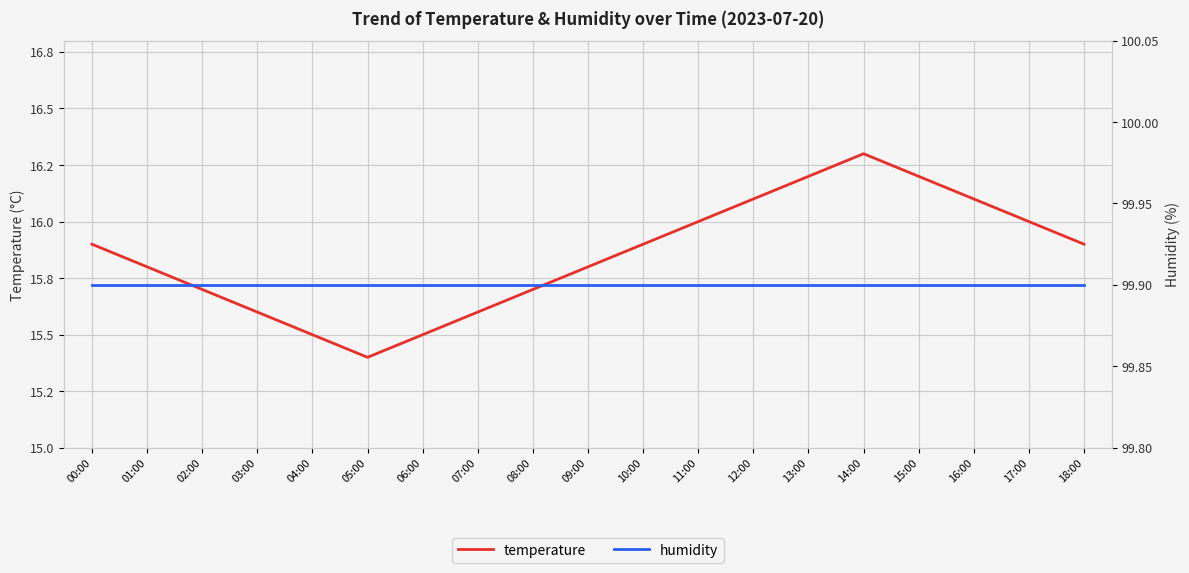

What is the greatest value displayed?

99.9